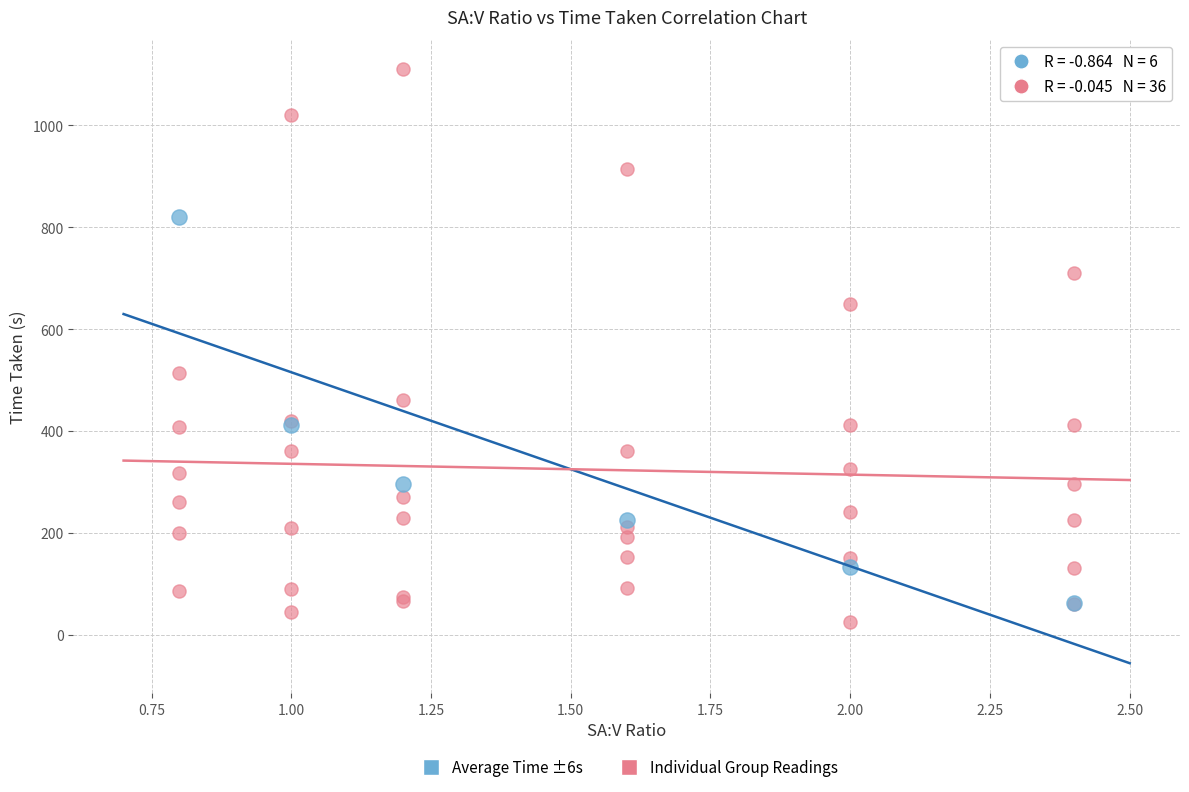

Which series reaches the maximum Y coordinate?

Individual Group Readings